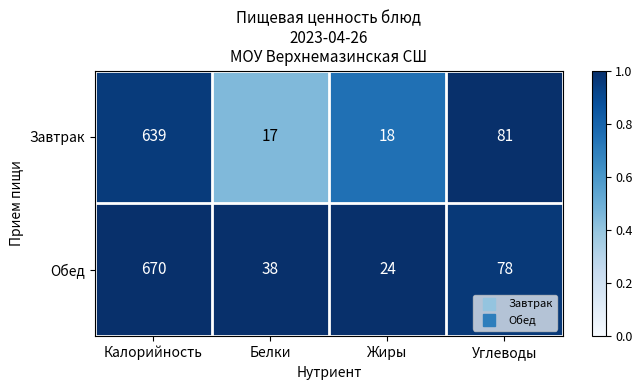

Between Белки and Жиры, which series saw the biggest shift?

Обед